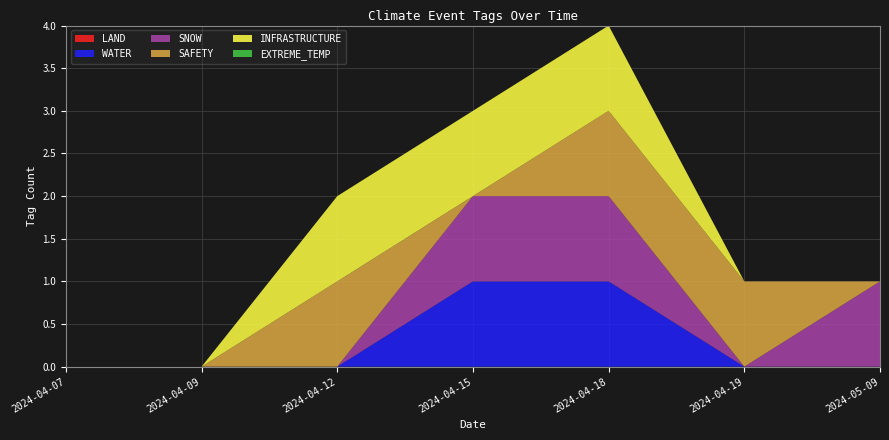

Reading left to right, extract all data points from this chart.

LAND: 2024-04-07=0	2024-04-09=0	2024-04-12=0	2024-04-15=0	2024-04-18=0	2024-04-19=0	2024-05-09=0
WATER: 2024-04-07=0	2024-04-09=0	2024-04-12=0	2024-04-15=1	2024-04-18=1	2024-04-19=0	2024-05-09=0
SNOW: 2024-04-07=0	2024-04-09=0	2024-04-12=0	2024-04-15=1	2024-04-18=1	2024-04-19=0	2024-05-09=1
SAFETY: 2024-04-07=0	2024-04-09=0	2024-04-12=1	2024-04-15=0	2024-04-18=1	2024-04-19=1	2024-05-09=0
INFRASTRUCTURE: 2024-04-07=0	2024-04-09=0	2024-04-12=1	2024-04-15=1	2024-04-18=1	2024-04-19=0	2024-05-09=0
EXTREME_TEMP: 2024-04-07=0	2024-04-09=0	2024-04-12=0	2024-04-15=0	2024-04-18=0	2024-04-19=0	2024-05-09=0